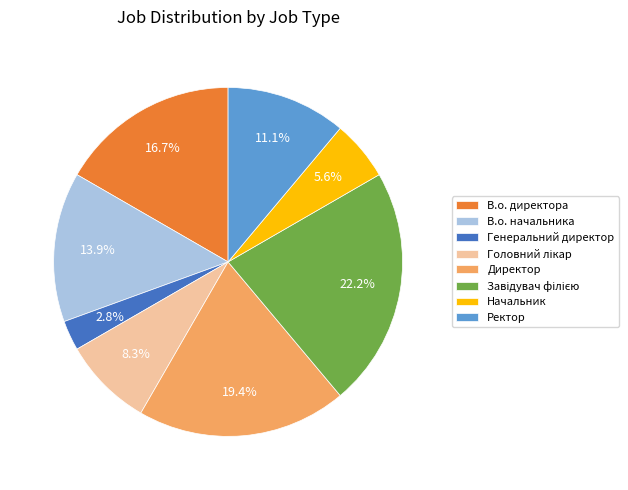

Which category has the smallest portion of the pie?

Генеральний директор